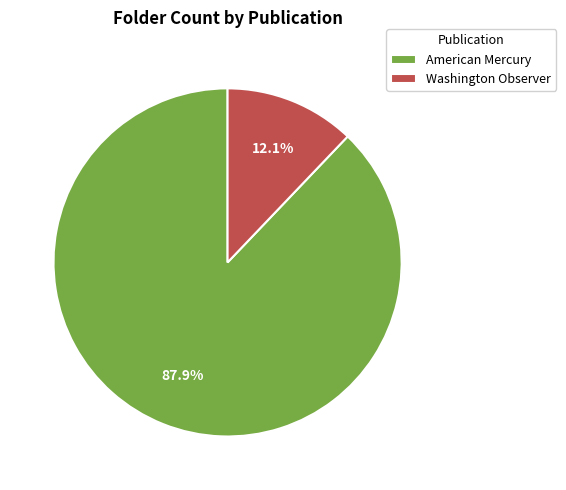

How many segments does this pie chart have?

2